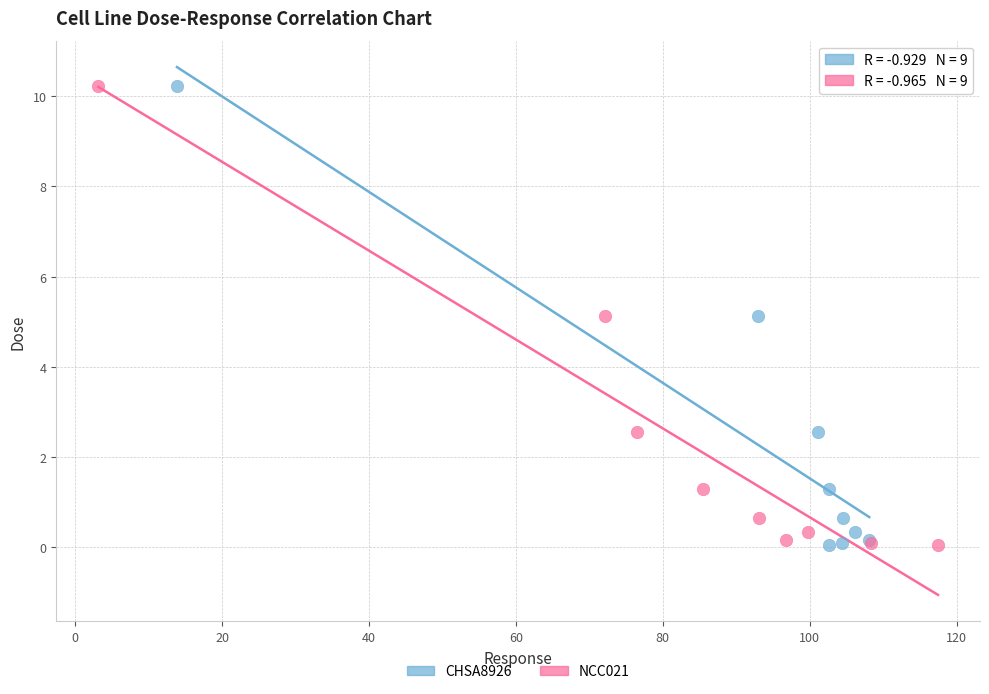

What are all the series names shown in the legend?

CHSA8926, NCC021